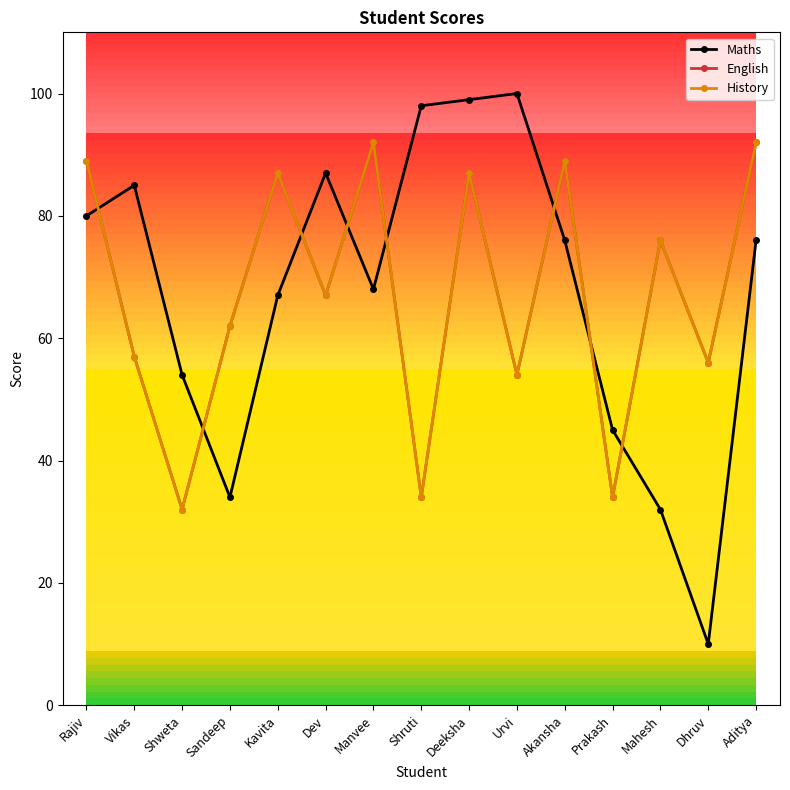

Does the chart have visible grid lines?

No